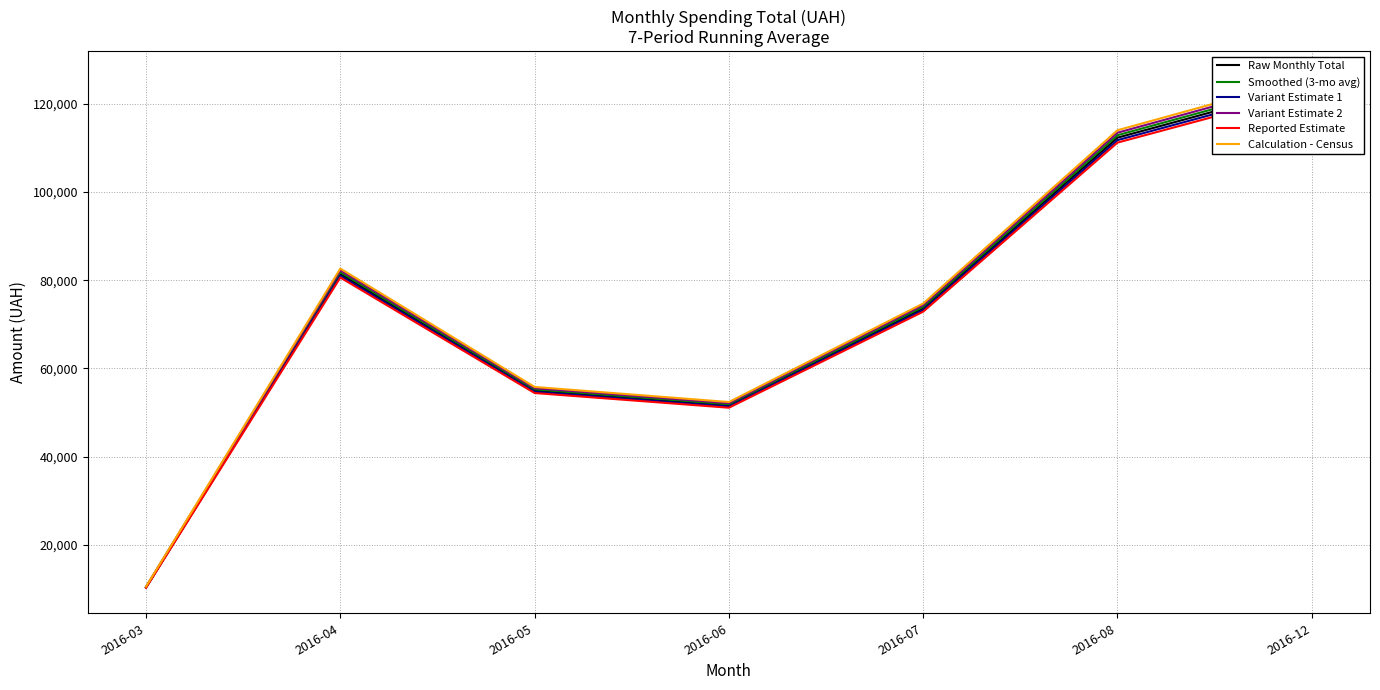

What is the value of the Variant Estimate 2 point at the 4th from the left?

52104.3